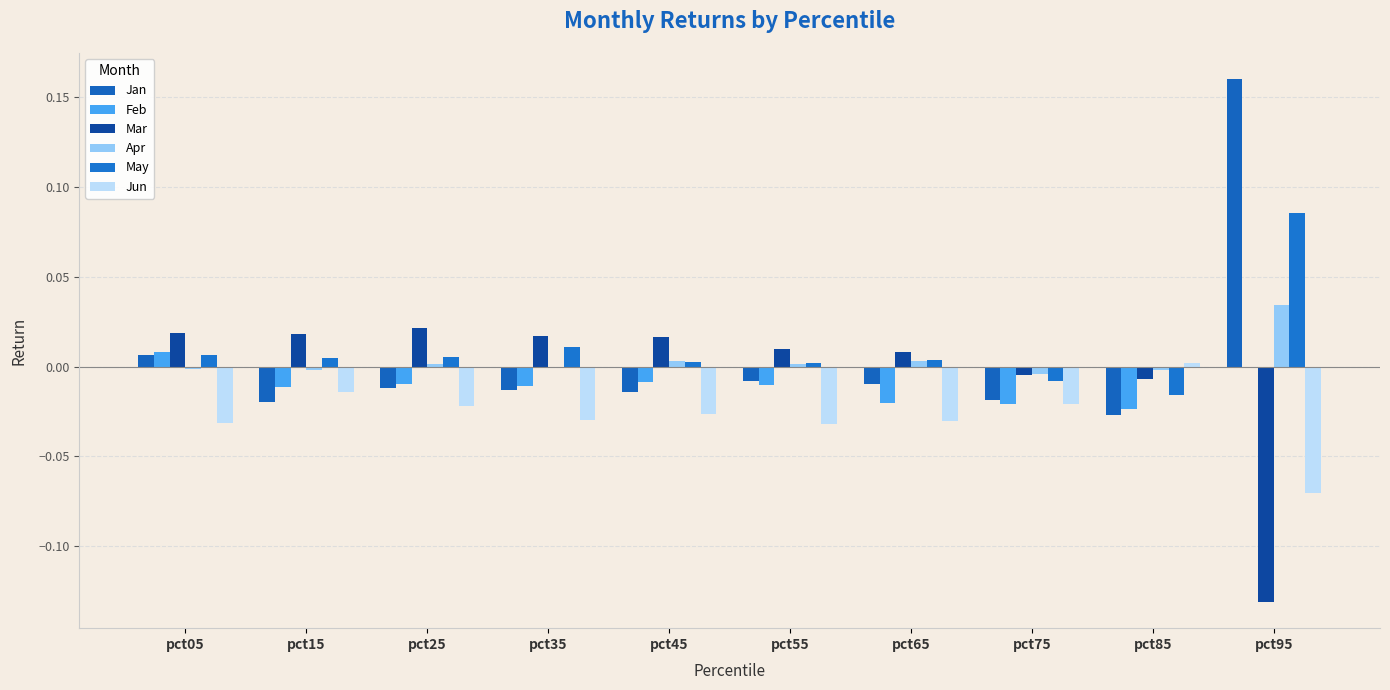

How many distinct data groups are displayed?

6